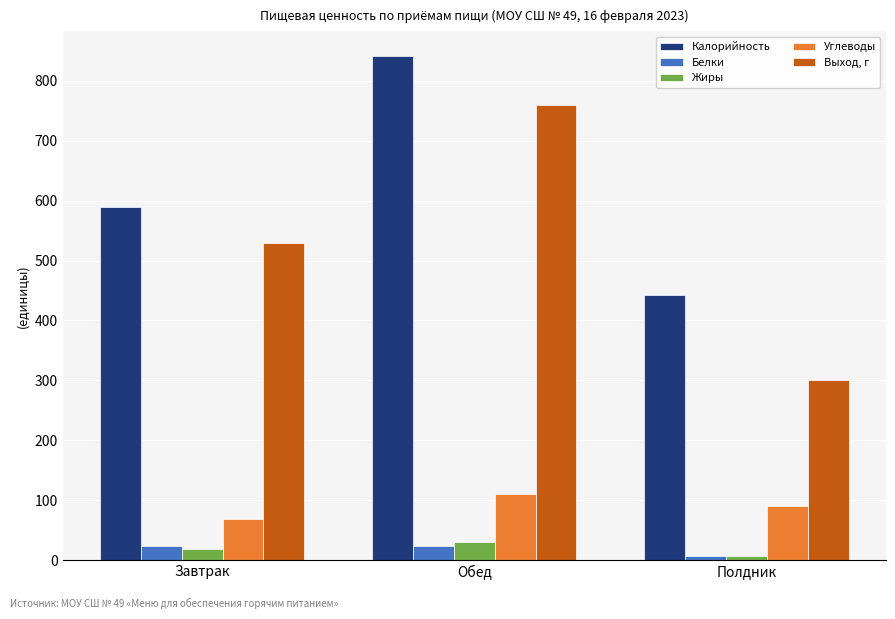

Are the bars grouped side by side (vs. stacked)?

Yes